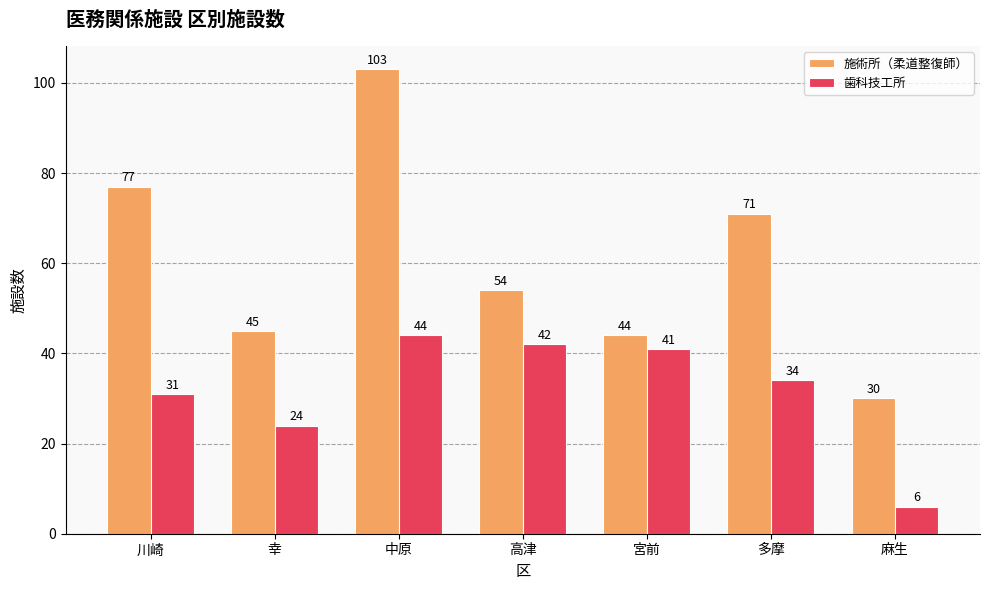

Reading left to right, extract all data points from this chart.

施術所（柔道整復師）: 77	45	103	54	44	71	30
歯科技工所: 31	24	44	42	41	34	6